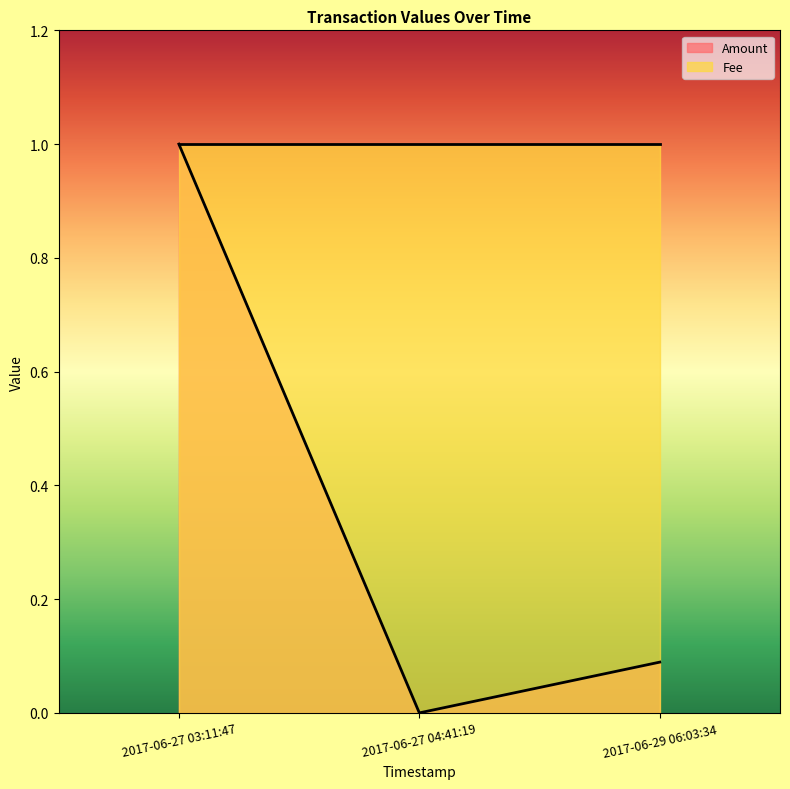

What is the maximum value shown in the chart?

1.0